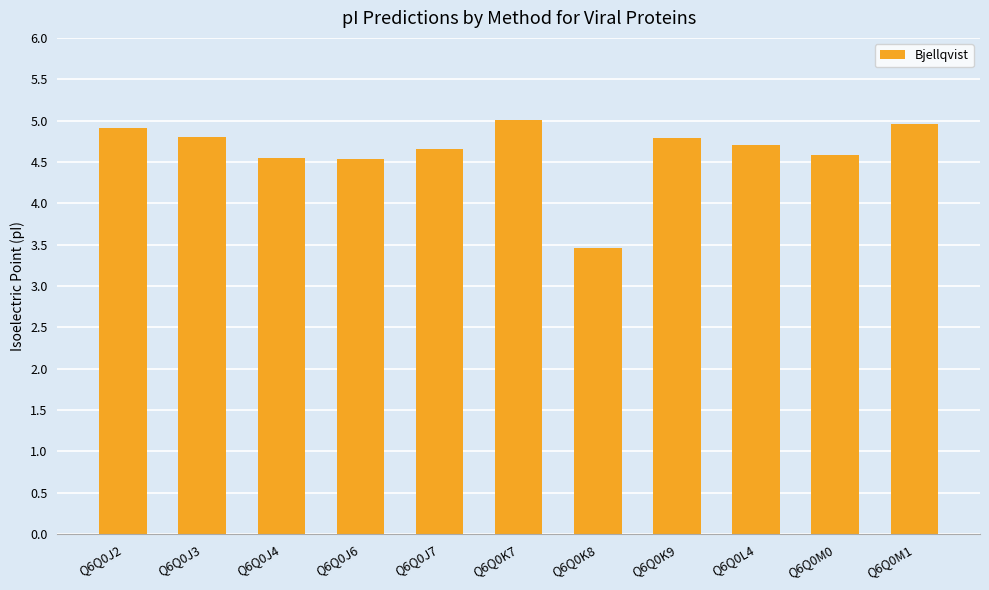

What is the minimum value shown in the chart?

3.5